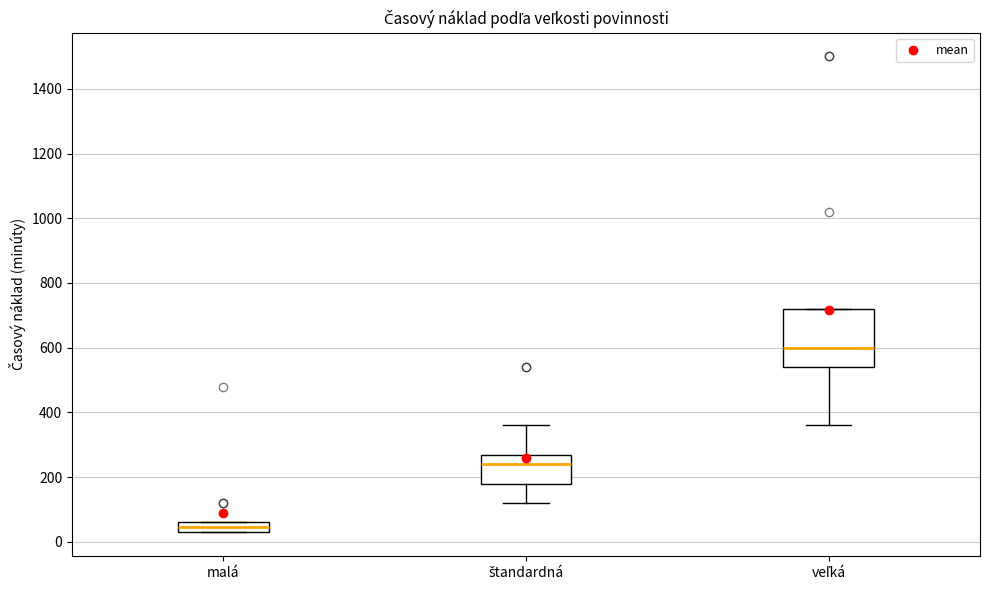

Which box's median line is the highest?

veľká